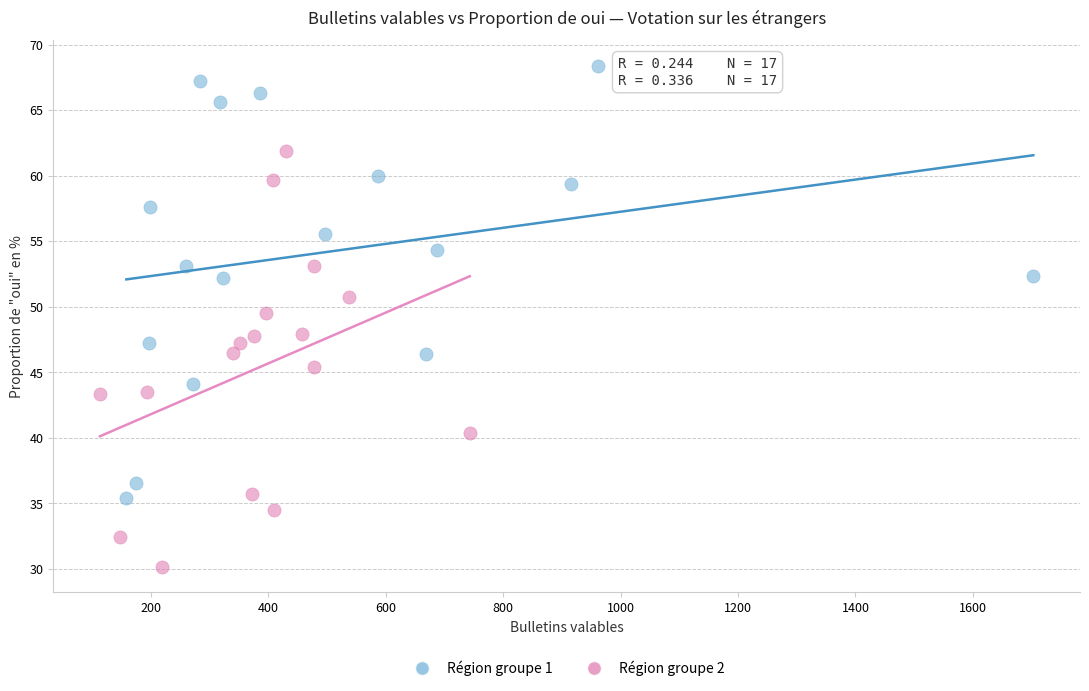

Which series contains the highest Y value?

Région groupe 1